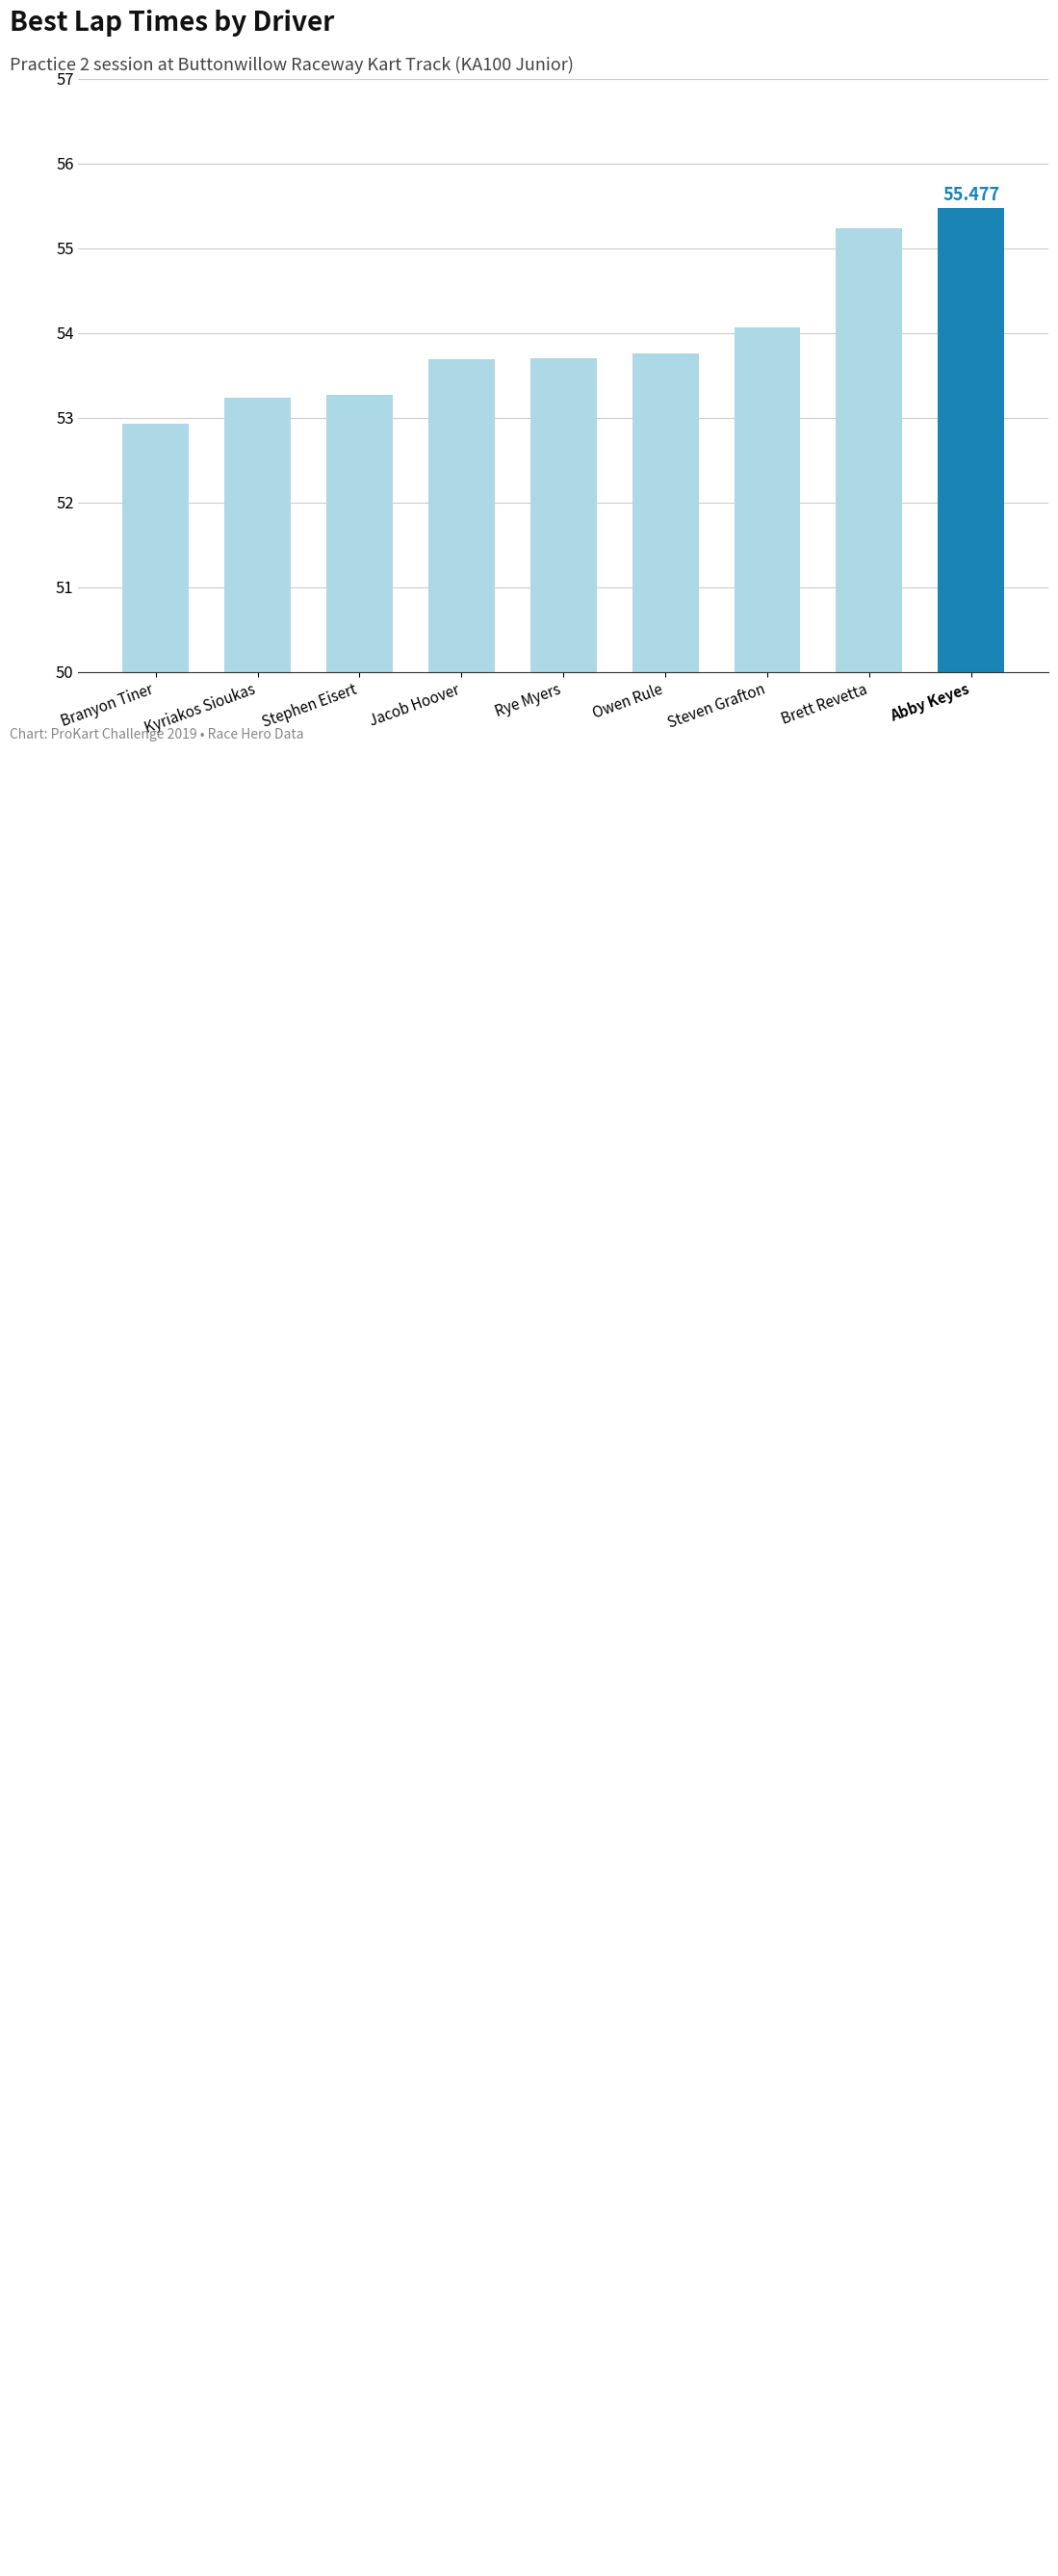

Reading left to right, transcribe all the data shown in this chart.

Branyon Tiner=52.9	Kyriakos Sioukas=53.2	Stephen Eisert=53.3	Jacob Hoover=53.7	Rye Myers=53.7	Owen Rule=53.8	Steven Grafton=54.1	Brett Revetta=55.2	Abby Keyes=55.5